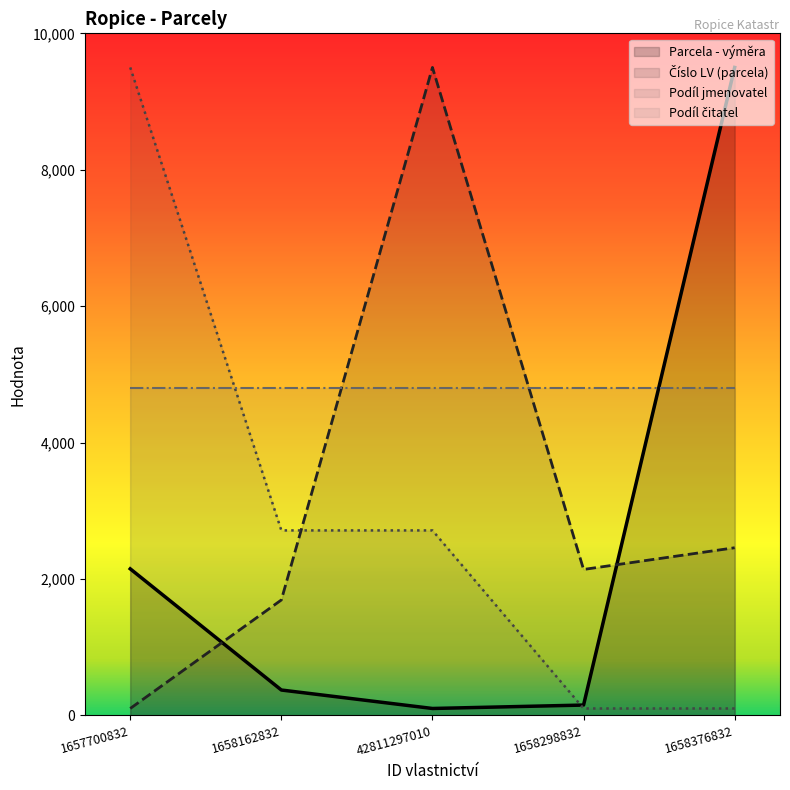

At which label does Parcela - výměra first exceed 370?

1657700832